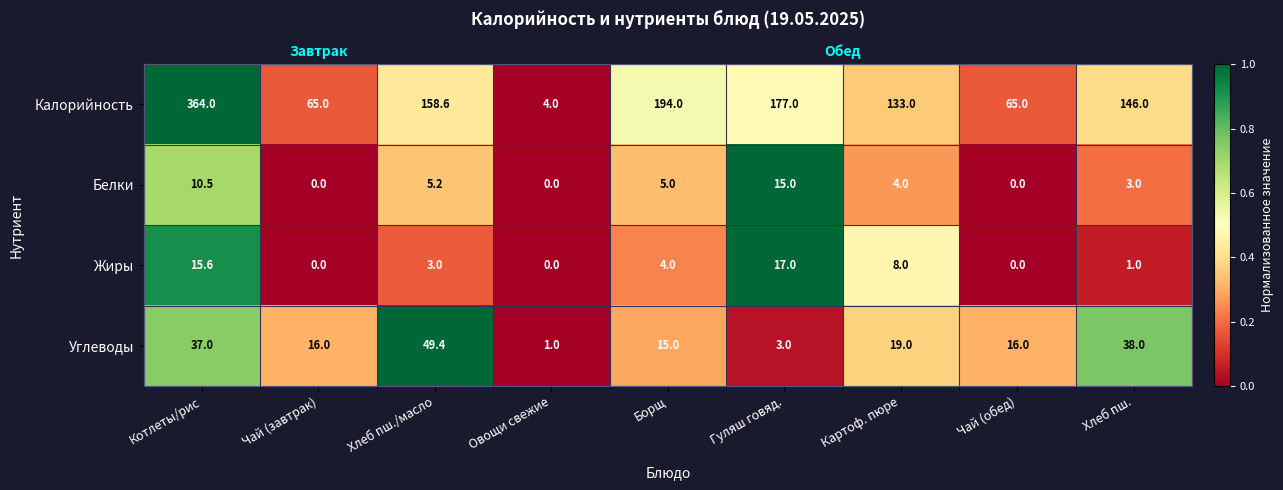

What is the difference between the Белки values at Хлеб пш. and Чай (обед)?

0.2